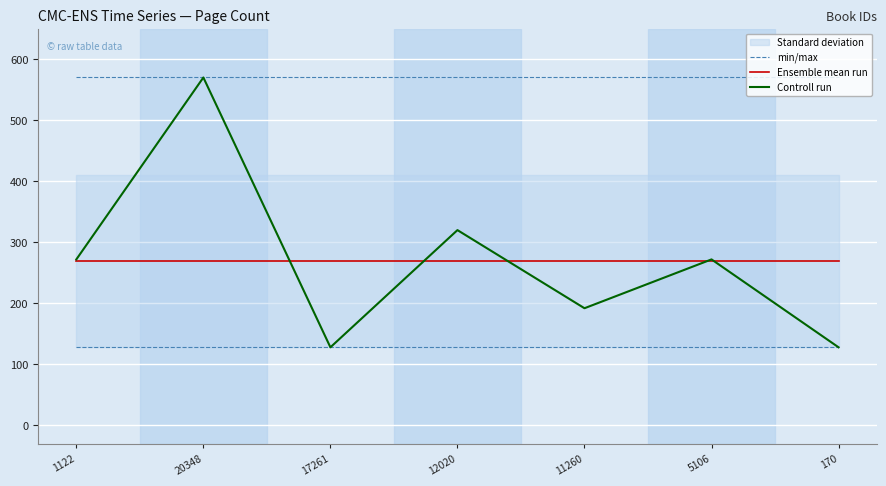

Reading right to left, list all the values displayed in this chart.

min/max: 170=570.0	5106=570.0	11260=570.0	12020=570.0	17261=570.0	20348=570.0	1122=570.0
Ensemble mean run: 170=268.9	5106=268.9	11260=268.9	12020=268.9	17261=268.9	20348=268.9	1122=268.9
Controll run: 170=128.0	5106=272.0	11260=192.0	12020=320.0	17261=128.0	20348=570.0	1122=272.0